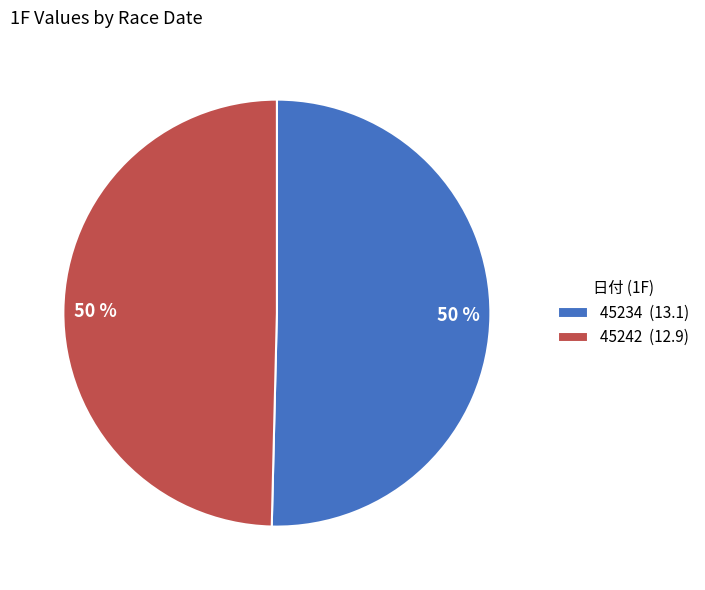

What percentage is the 45242 slice, to the nearest percent?

50%